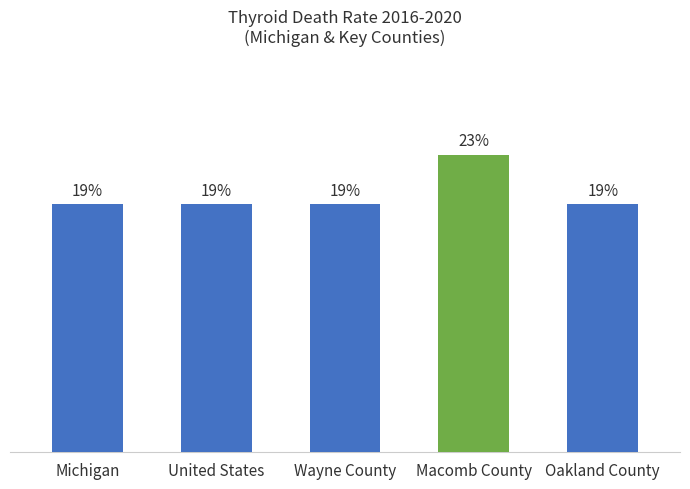

What is the label of the 5th bar from the left?

Oakland County